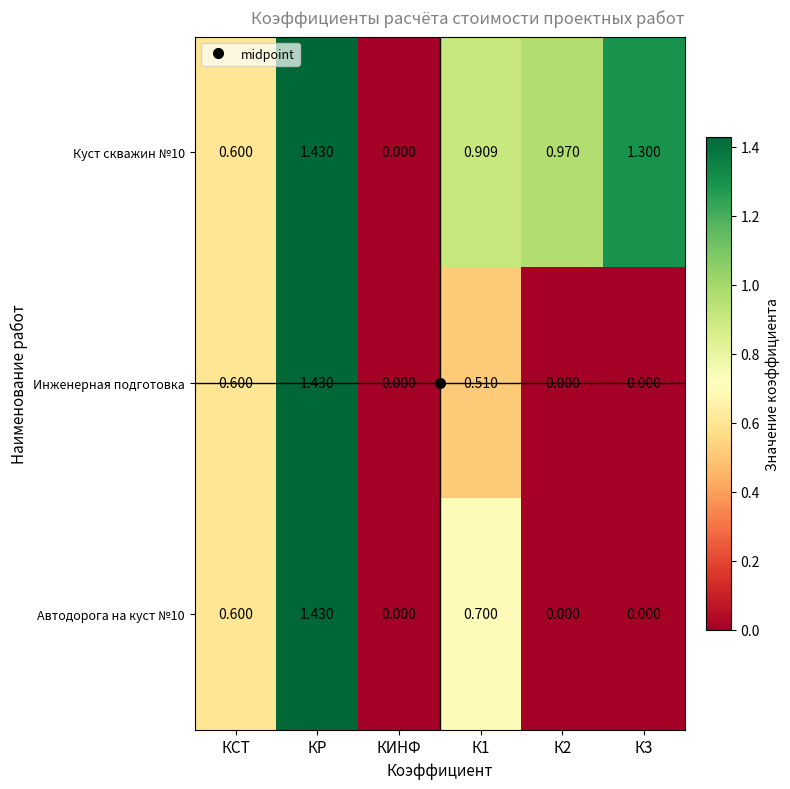

How many distinct data groups are displayed?

3